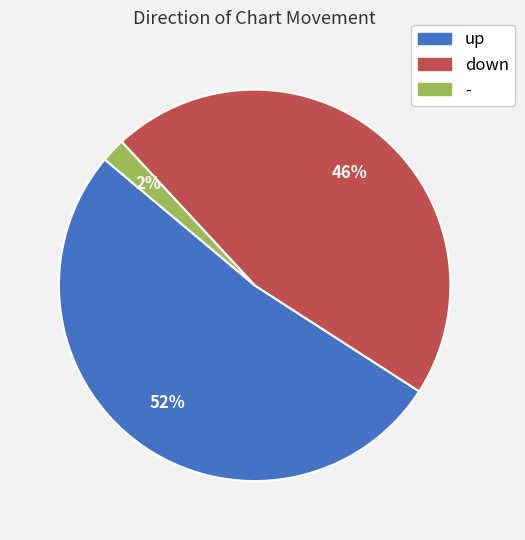

How many segments does this pie chart have?

3